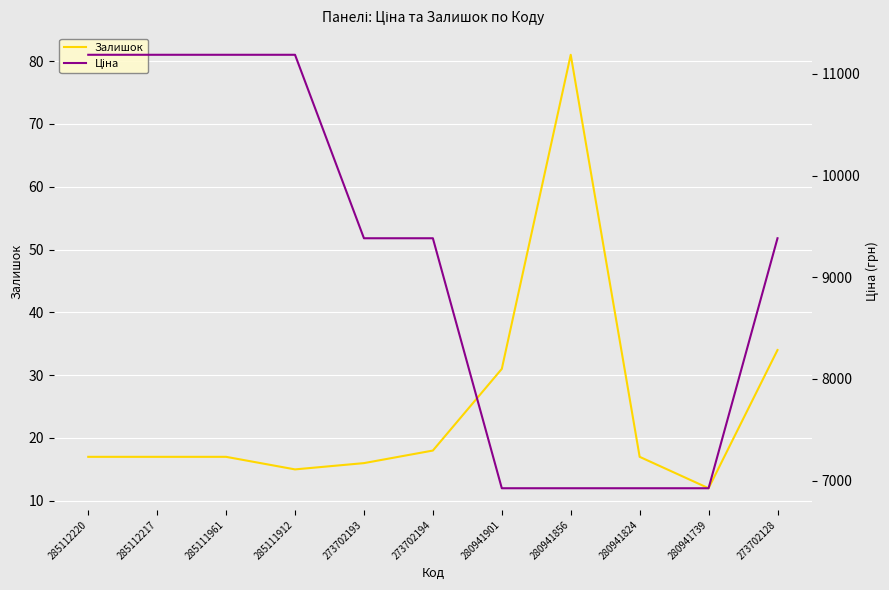

At 280941824, list the series in order from smallest to largest.

Залишок, Ціна